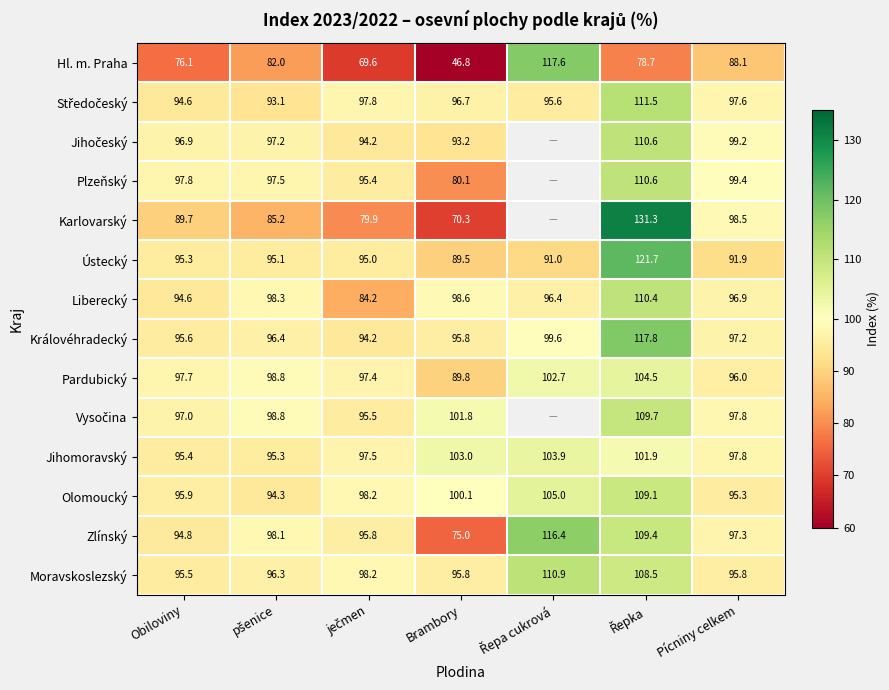

Where is Liberecký nearest to the value 97?

Pícniny celkem